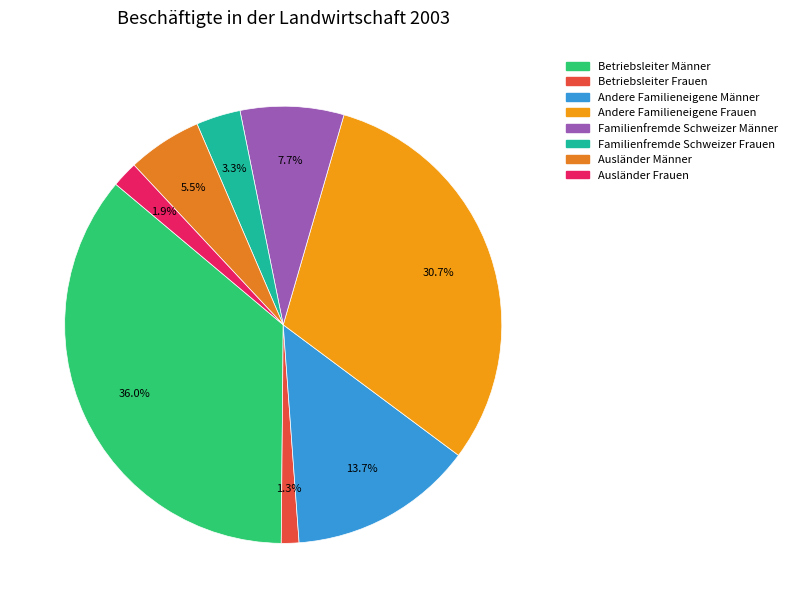

Which slice is the largest?

Betriebsleiter Männer